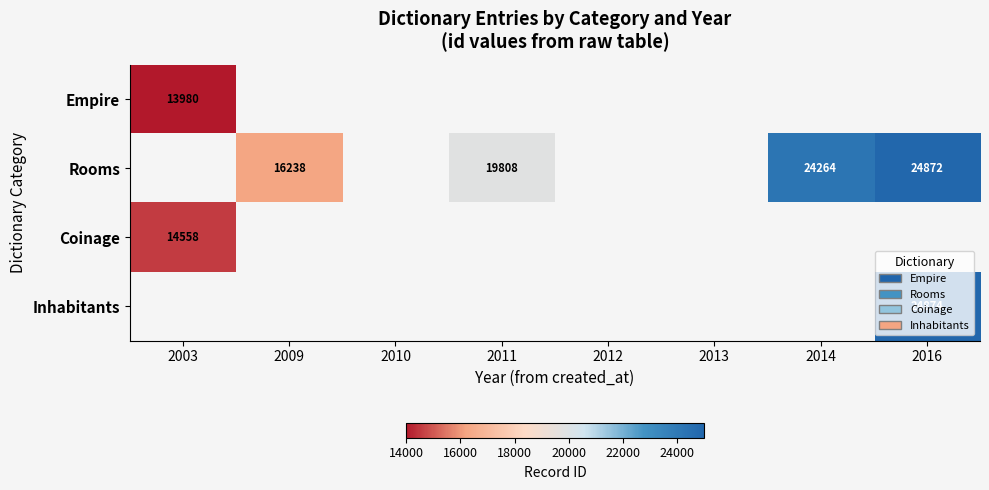

Rank the series by their average value, from highest to lowest.

Empire, Rooms, Coinage, Inhabitants